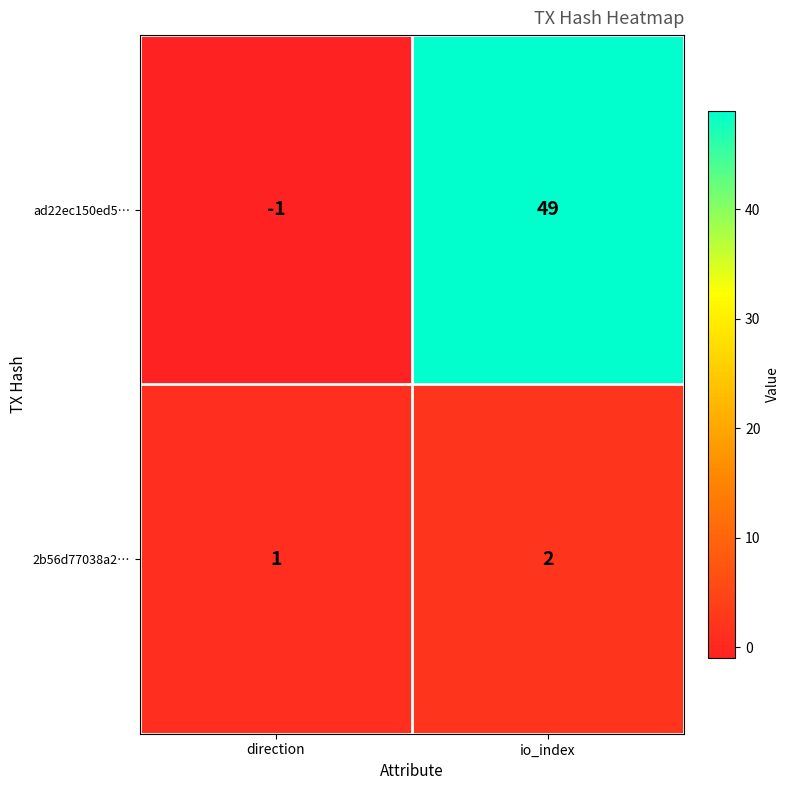

Where is 2b56d77038a2… nearest to the value 1?

direction